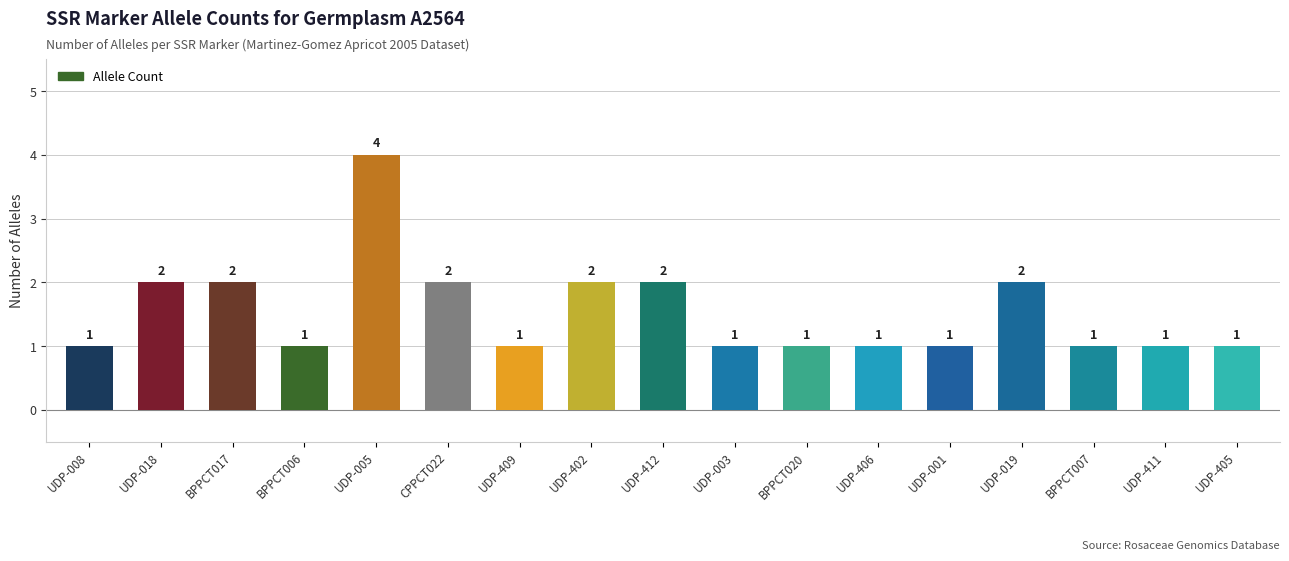

What is the label of the 14th bar from the left?

UDP-019